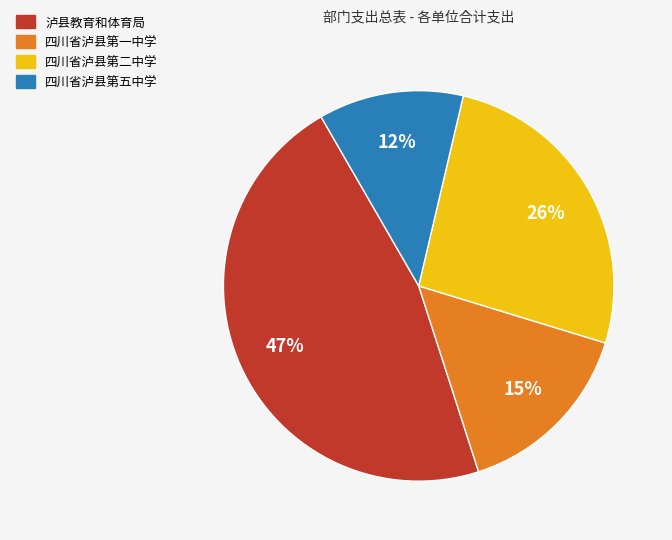

To the nearest percent, what percentage of the pie is 泸县教育和体育局?

47%